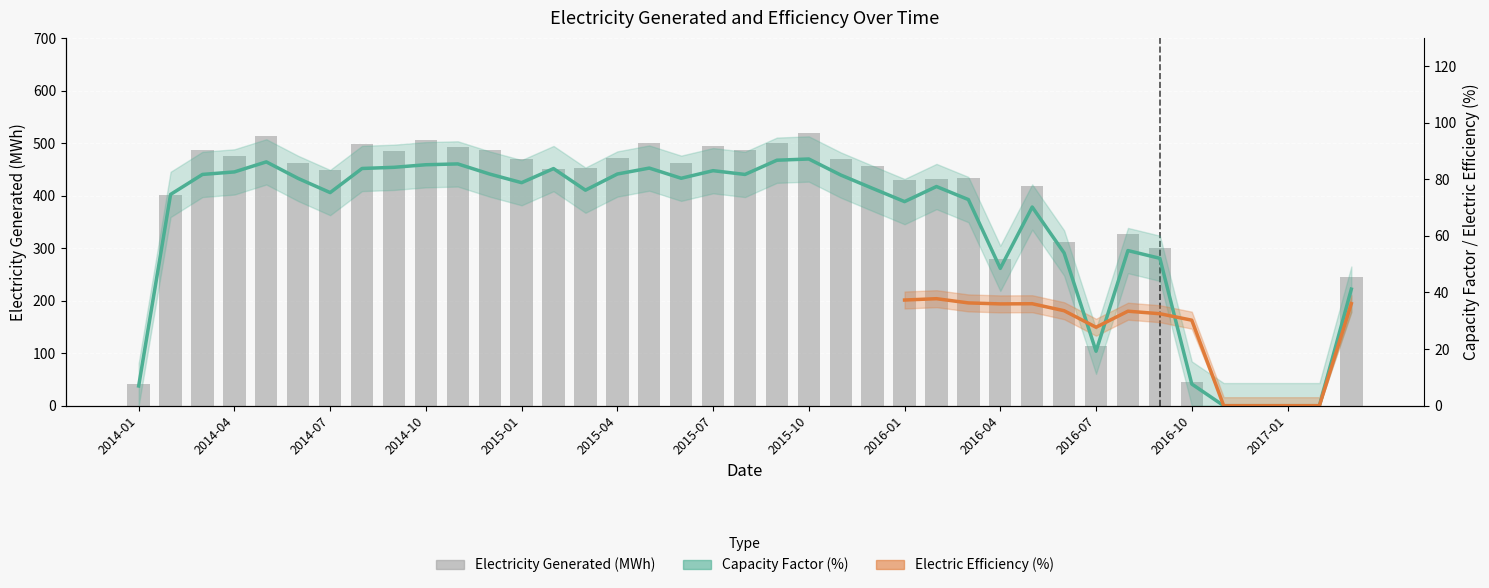

At 2015-11, list the series in order from smallest to largest.

Capacity Factor, Electricity Generated